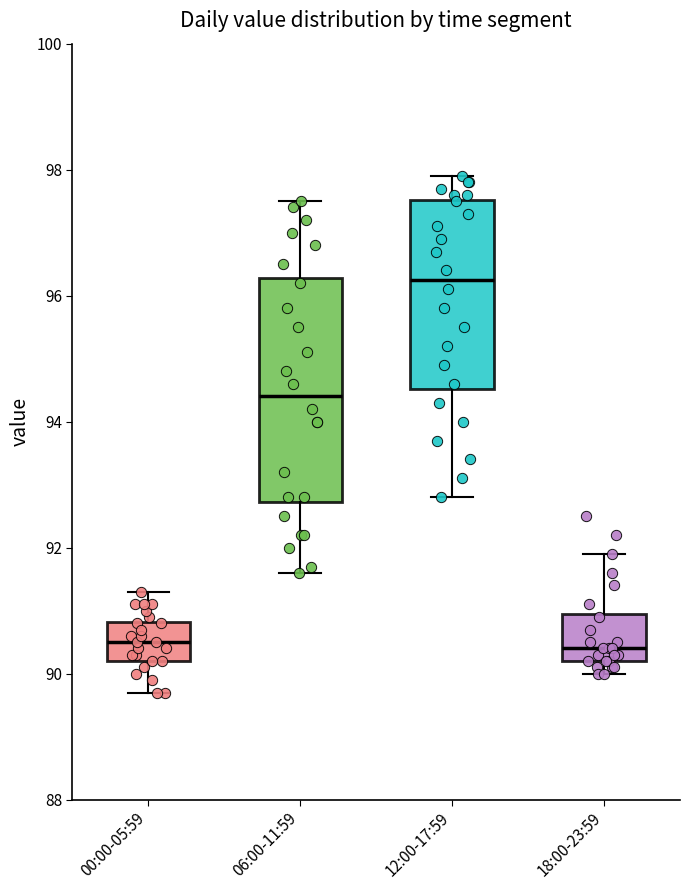

Which box's median line is the highest?

12:00-17:59